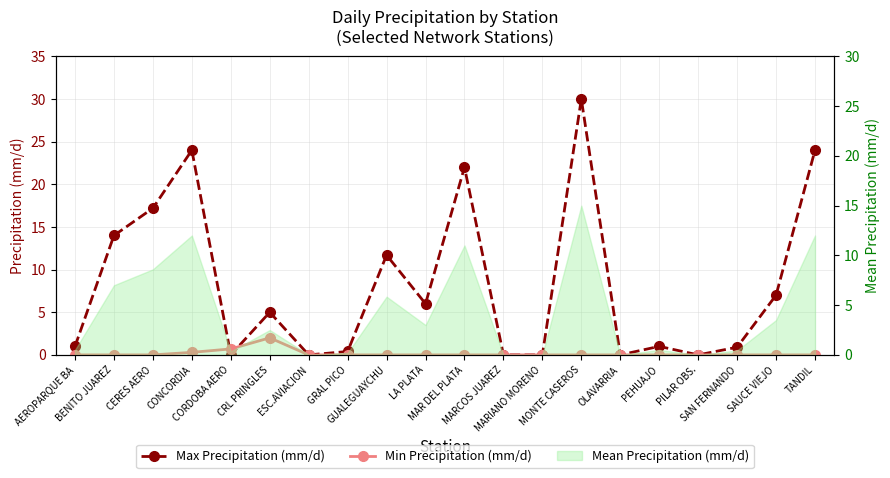

True or false: Min Precipitation (mm/d) has a value of 0.0 at PILAR OBS..

True